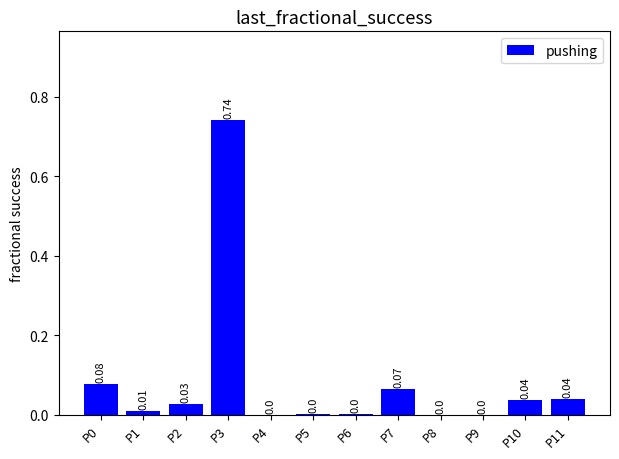

Between P3 and P11, which is larger?

P3